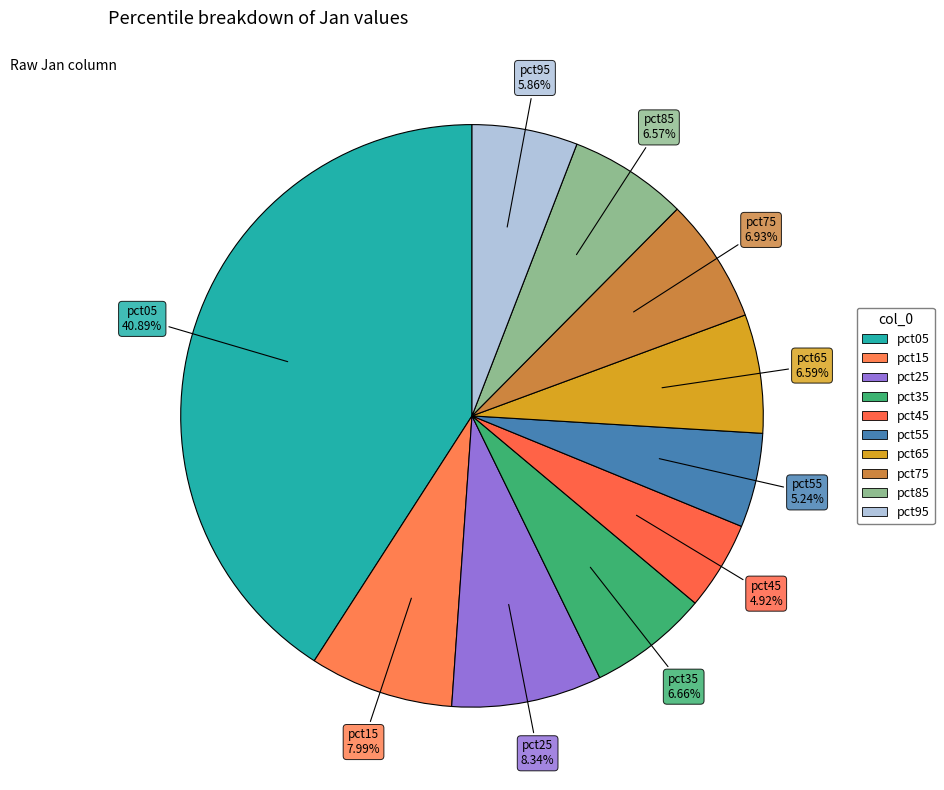

How many slices are in this pie chart?

10